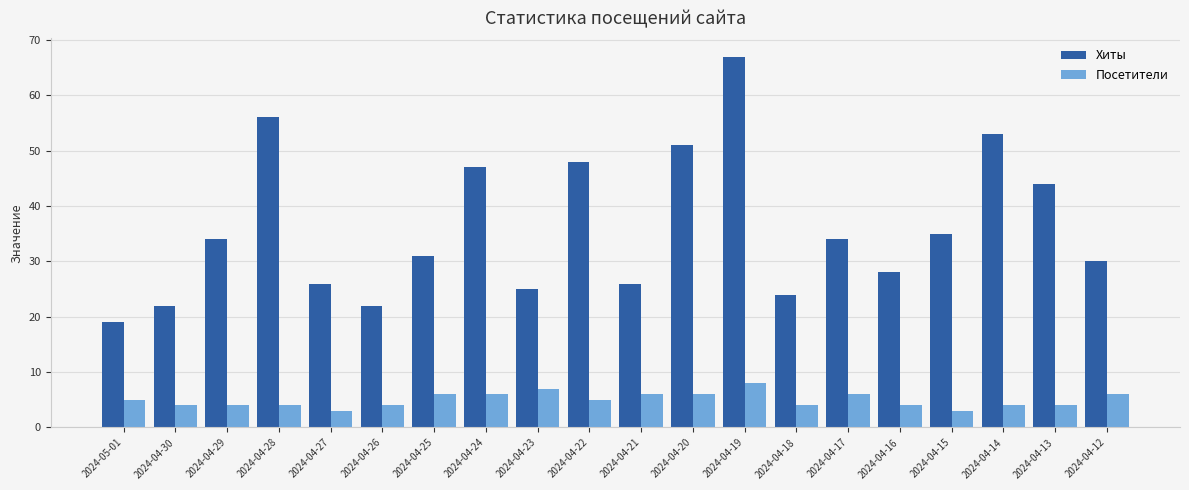

What is the total value across all series at 2024-05-01?

24